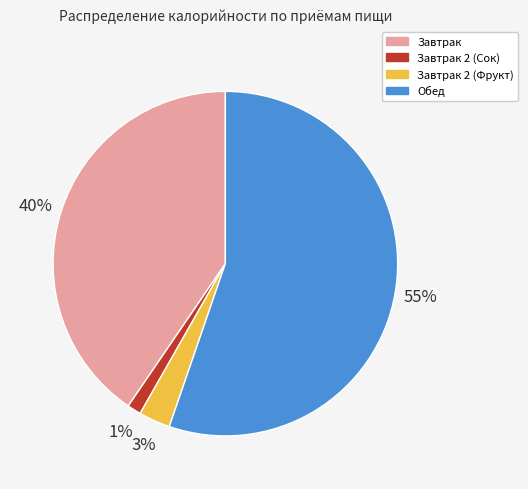

Approximately how many times larger is the value at Обед compared to Завтрак?

1.4